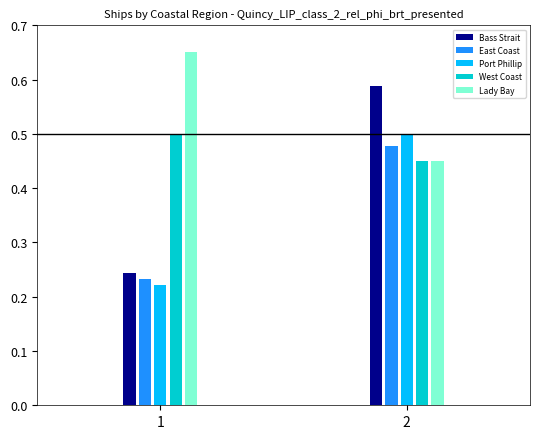

What is the difference between the maximum and minimum values in the Port Phillip series?

0.3